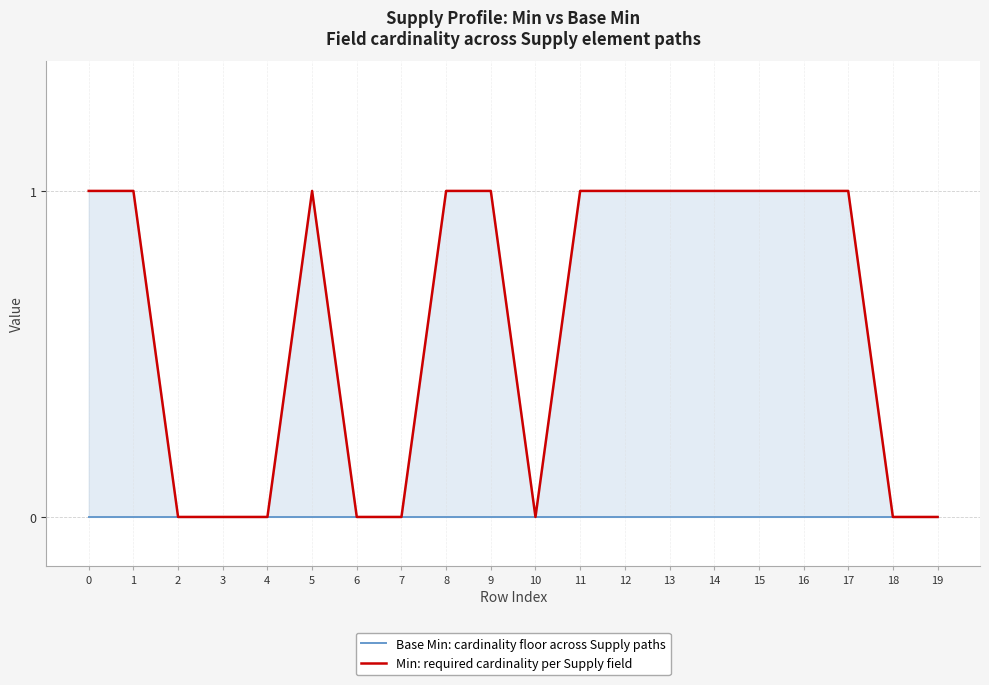

True or false: Base Min: cardinality floor across Supply paths has more than 1 points higher than both neighbors.

False